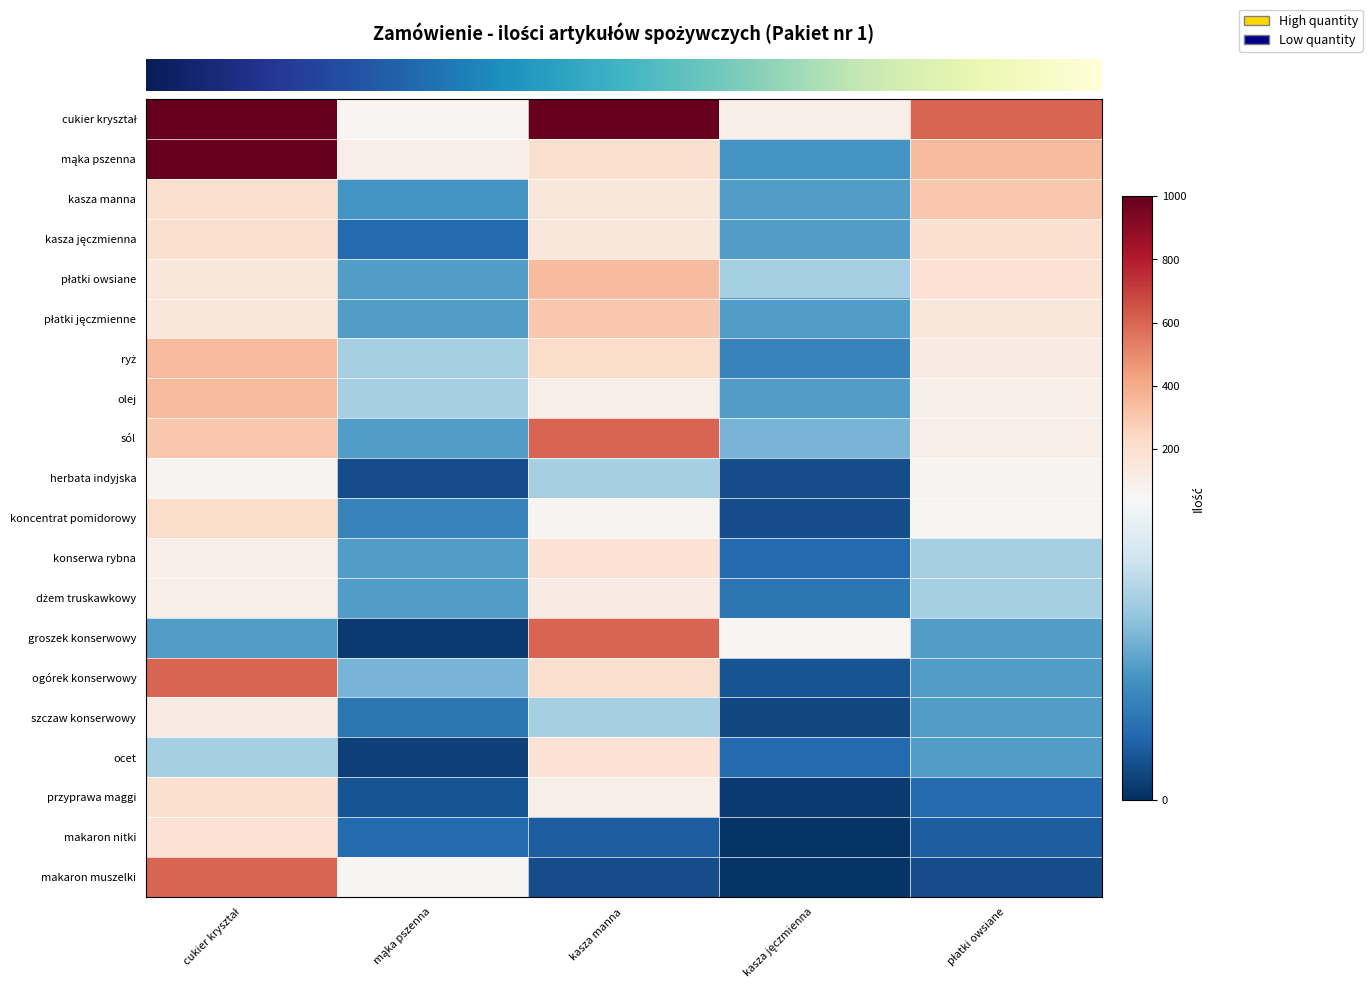

What is the total value across all series at płatki owsiane?

2393